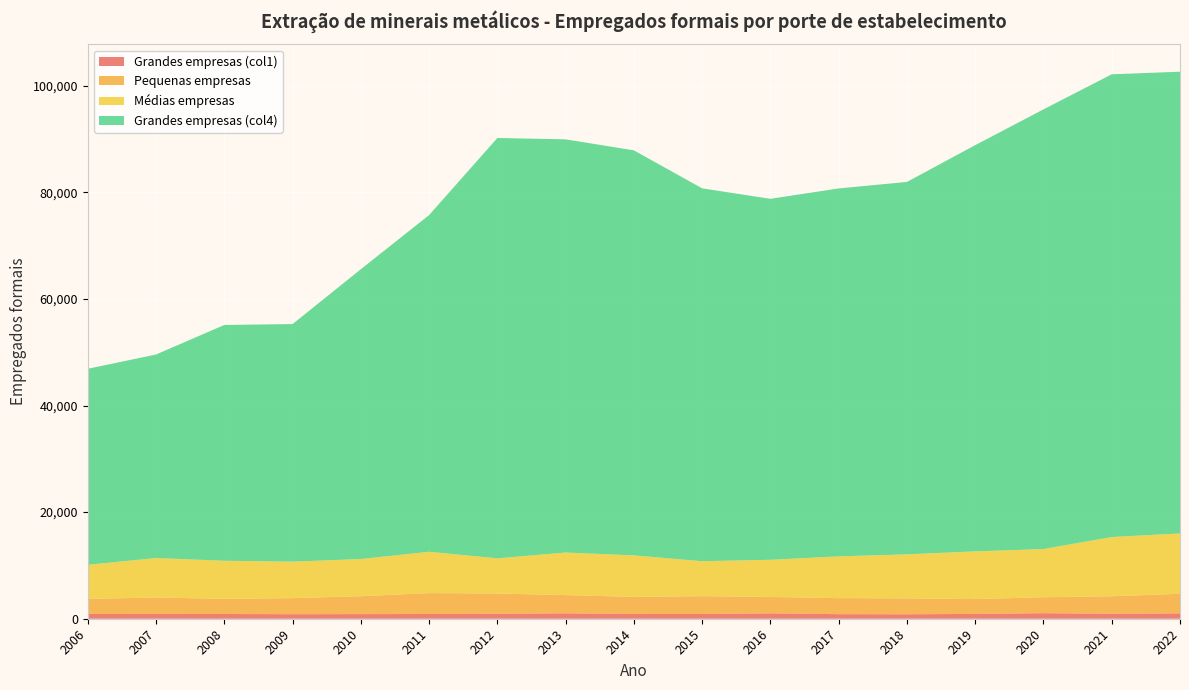

Reading left to right, transcribe all the data shown in this chart.

Grandes empresas (col1): 2006=885	2007=899	2008=886	2009=852	2010=866	2011=888	2012=928	2013=1018	2014=895	2015=890	2016=1013	2017=855	2018=840	2019=902	2020=1042	2021=937	2022=1005
Pequenas empresas: 2006=2841	2007=3080	2008=2845	2009=3009	2010=3358	2011=3924	2012=3803	2013=3414	2014=3203	2015=3342	2016=3070	2017=3010	2018=2981	2019=2786	2020=2990	2021=3278	2022=3679
Médias empresas: 2006=6397	2007=7410	2008=7144	2009=6853	2010=6977	2011=7751	2012=6602	2013=7993	2014=7784	2015=6564	2016=6974	2017=7833	2018=8263	2019=8949	2020=9043	2021=11115	2022=11323
Grandes empresas (col4): 2006=36774	2007=38184	2008=44240	2009=44572	2010=54371	2011=63168	2012=78862	2013=77519	2014=75992	2015=69952	2016=67726	2017=69034	2018=69867	2019=76215	2020=82491	2021=86816	2022=86625